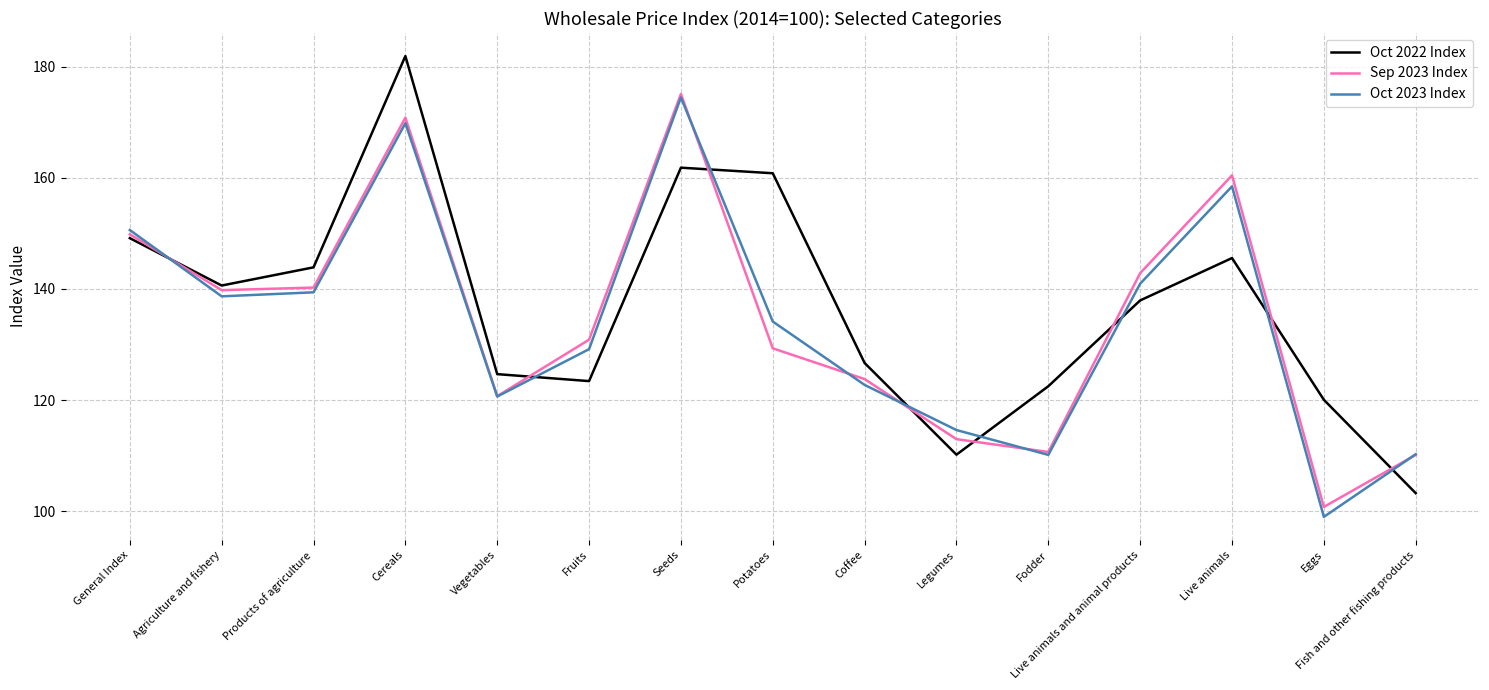

True or false: Sep 2023 Index has a value of 131.7 at Eggs.

False